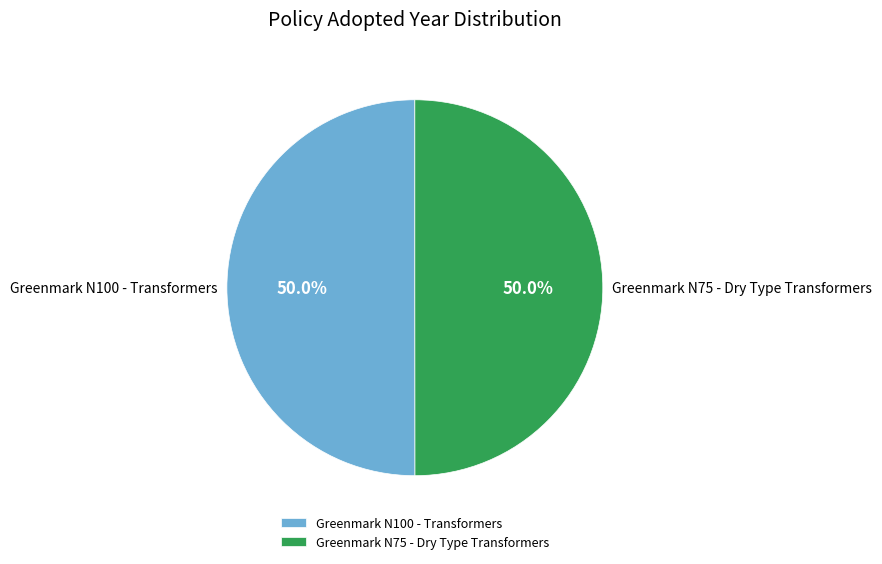

To the nearest percent, what is the average slice percentage?

50%